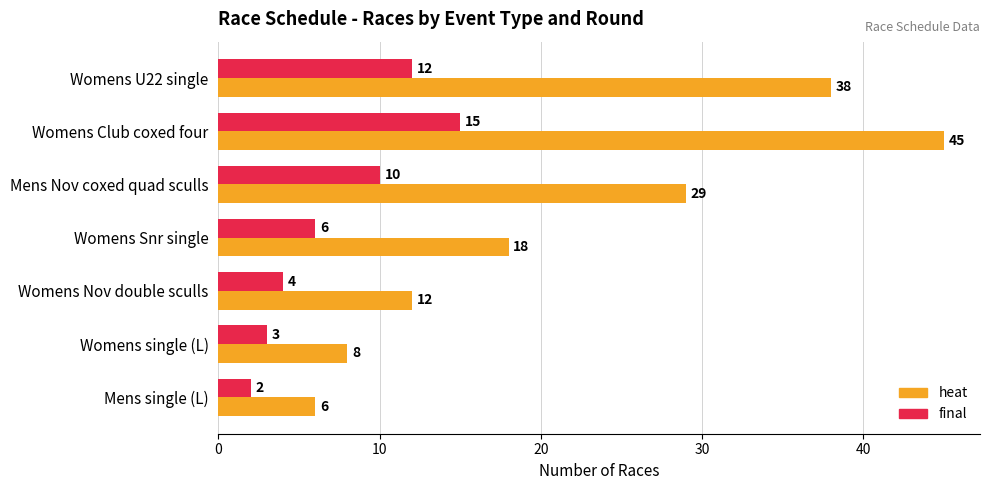

What value does the heat series have at Womens U22 single, to the nearest 10?

40